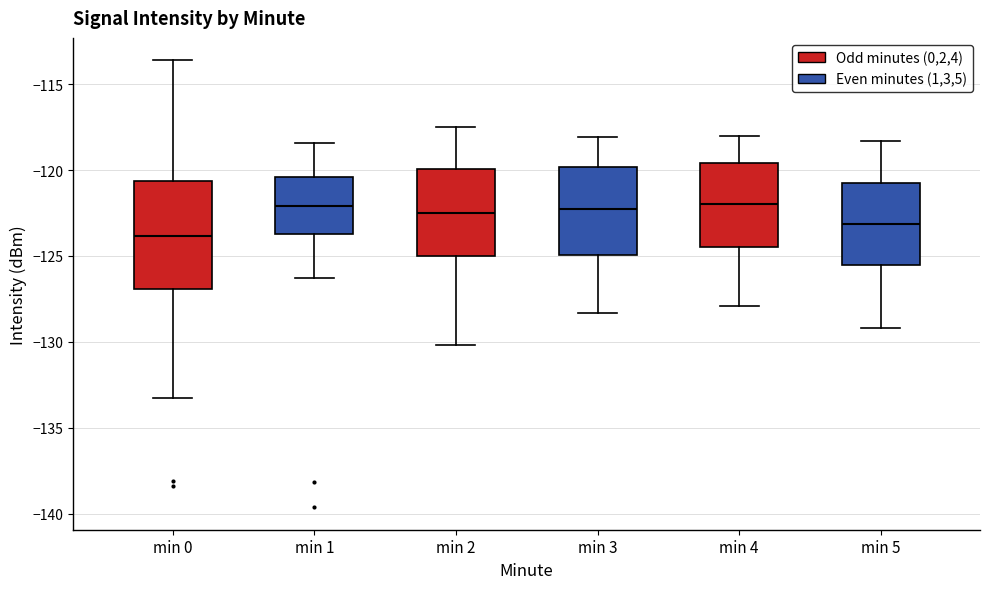

Which box is the tallest, from its lower edge to its upper edge?

min 0